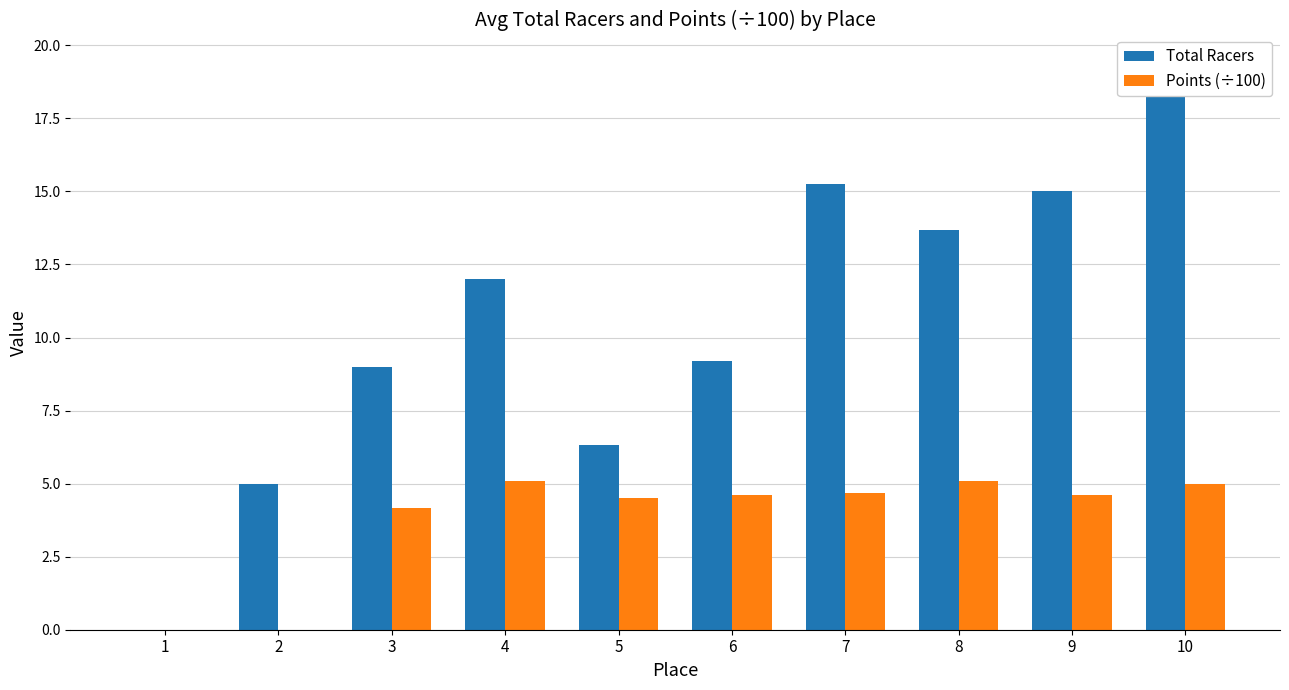

Between 3 and 6, which is larger?

6